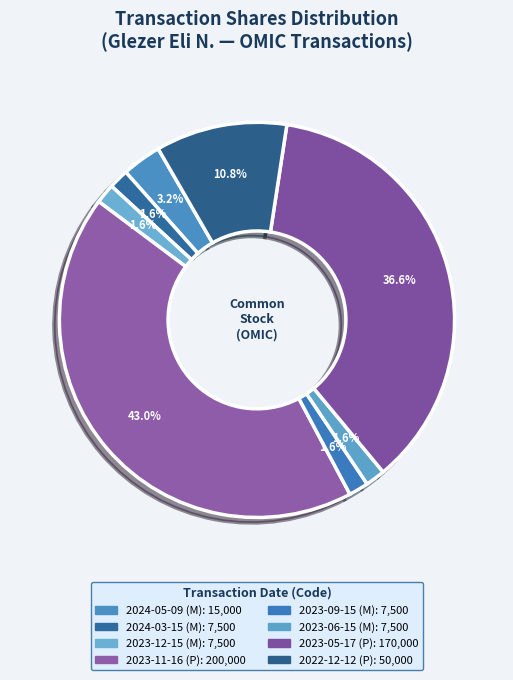

Which category has the biggest portion of the pie?

2023-11-16 (P)